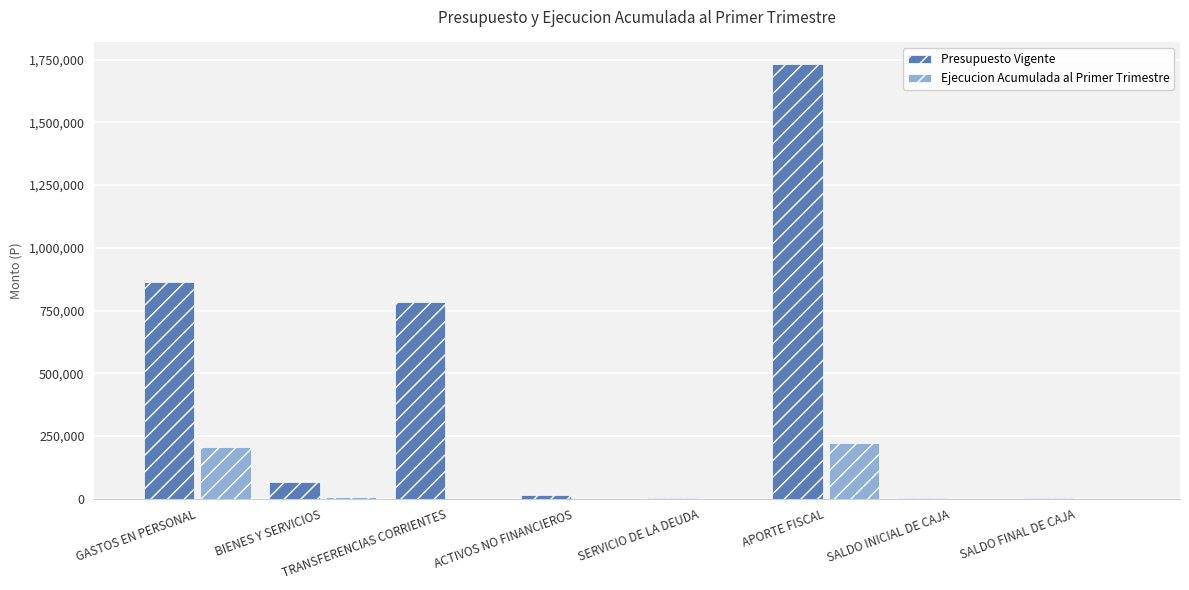

Which series has the largest total across all categories?

Presupuesto Vigente